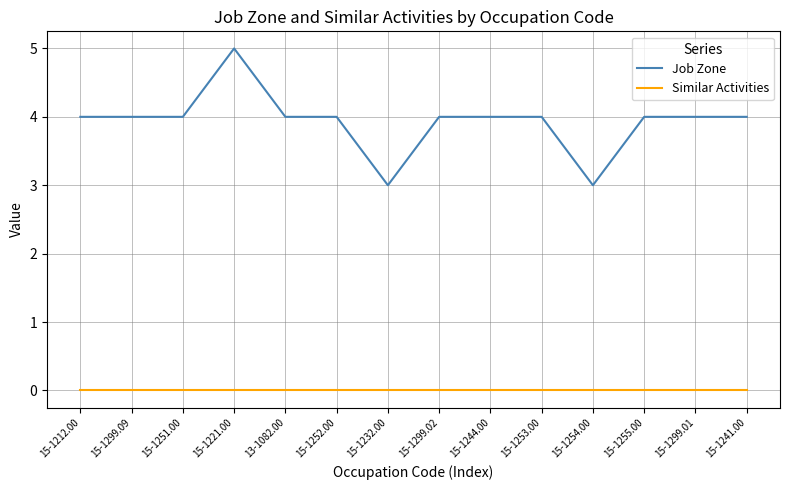

Does the chart have visible grid lines?

Yes